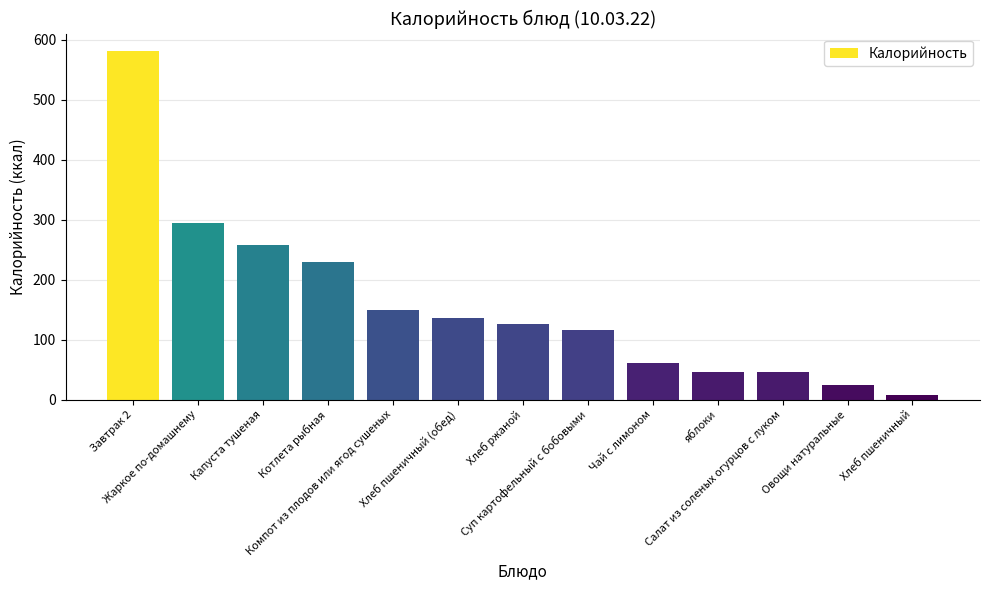

Reading left to right, list all the values displayed in this chart.

Завтрак 2=581	Жаркое по-домашнему=295	Капуста тушеная=258	Котлета рыбная=230	Компот из плодов или ягод сушеных=150	Хлеб пшеничный (обед)=137	Хлеб ржаной=127	Суп картофельный с бобовыми=116	Чай с лимоном=61	яблоки=47	Салат из соленых огурцов с луком=47	Овощи натуральные=24	Хлеб пшеничный=8